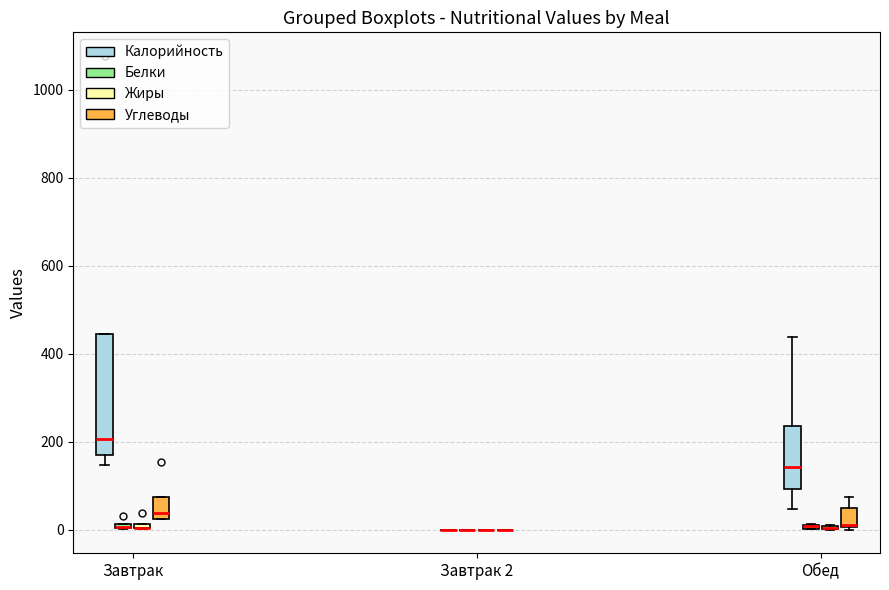

Where is the lower edge of the box for Обед (Углеводы) on the y-axis? The values are not printed on the chart, so give them approximately, as read against the axis.

0